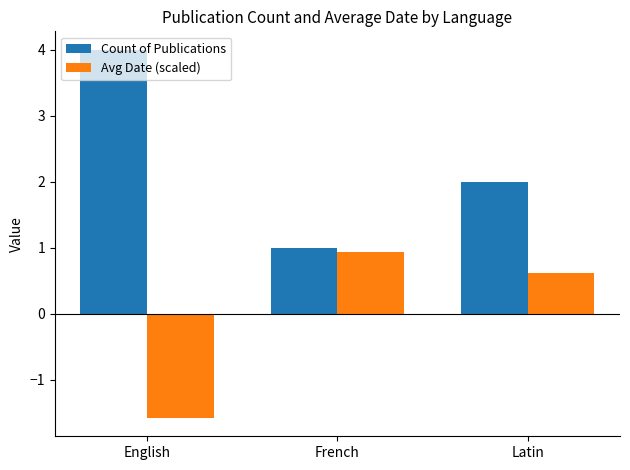

Which category has the lowest value across all series?

English